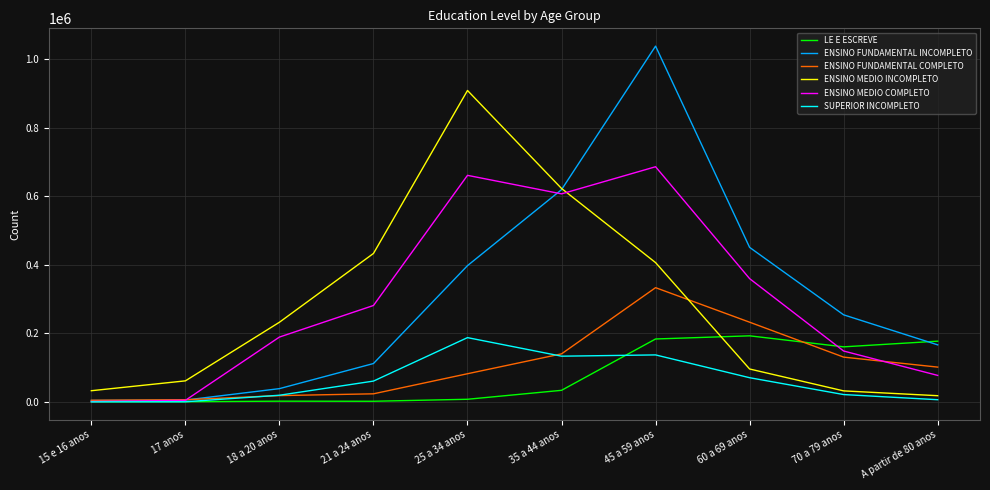

True or false: ENSINO FUNDAMENTAL COMPLETO has more than 2 interior local peaks.

False